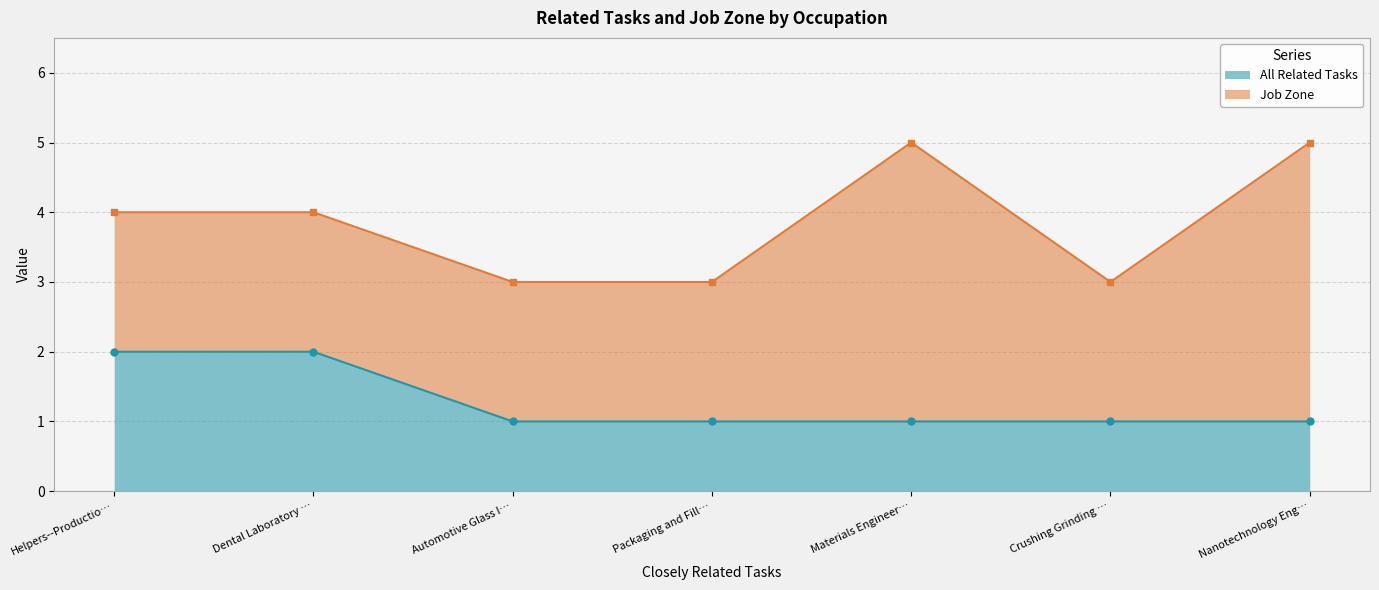

Is it true that All Related Tasks equals 2 at Automotive Glass I…?

False